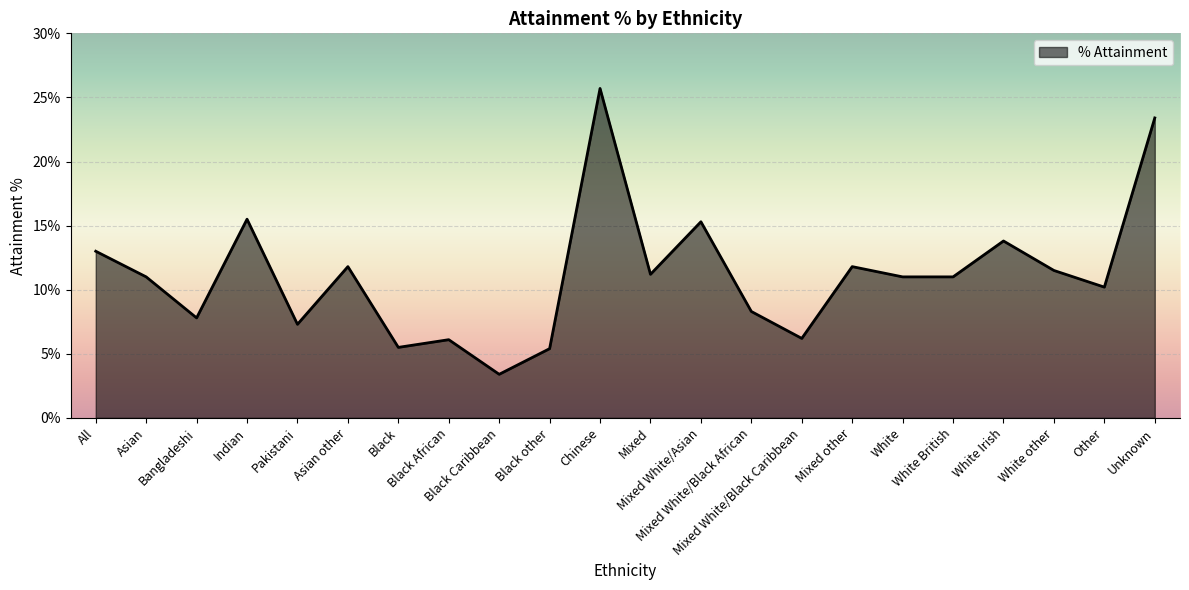

What is the average value?

11.2